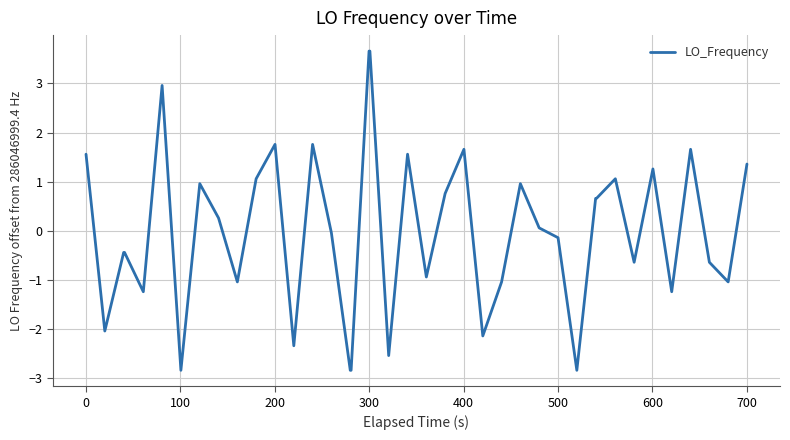

How many values are below 0?

20